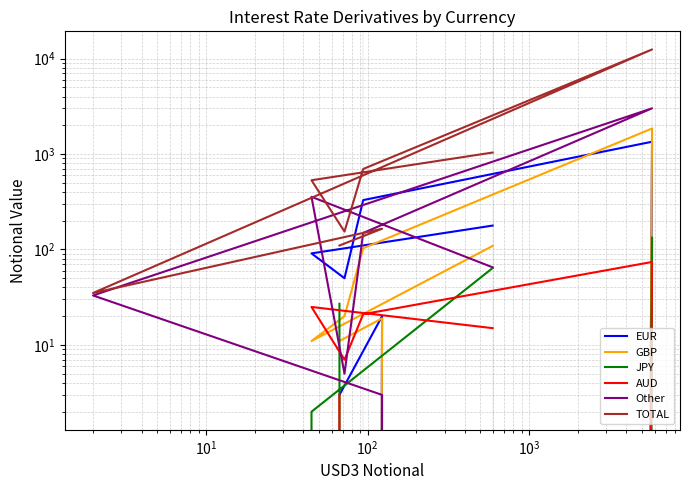

What is the difference between the maximum and minimum values in the EUR series?

1344